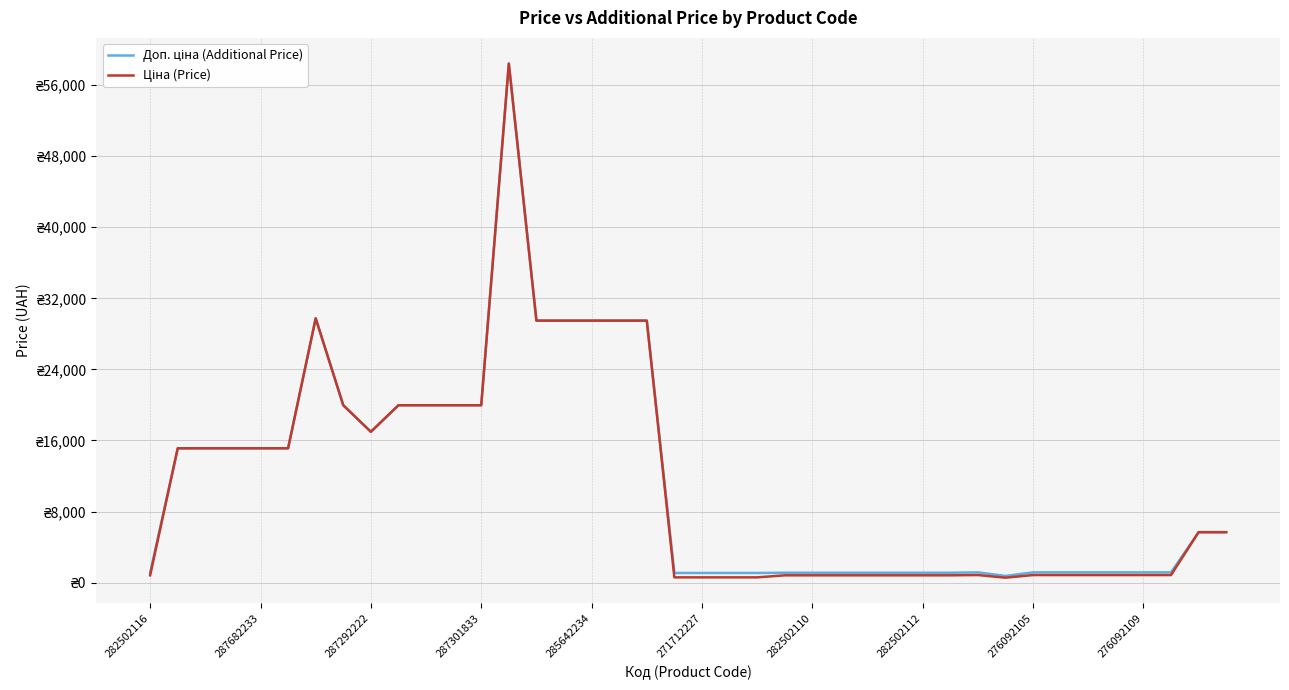

Which category has the highest value across all series?

13